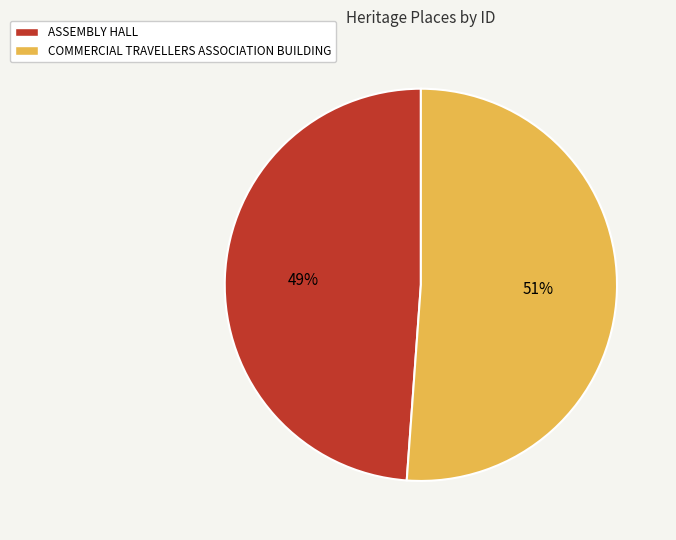

What is the ratio of the value at COMMERCIAL TRAVELLERS ASSOCIATION BUILDING to the value at ASSEMBLY HALL?

1.0